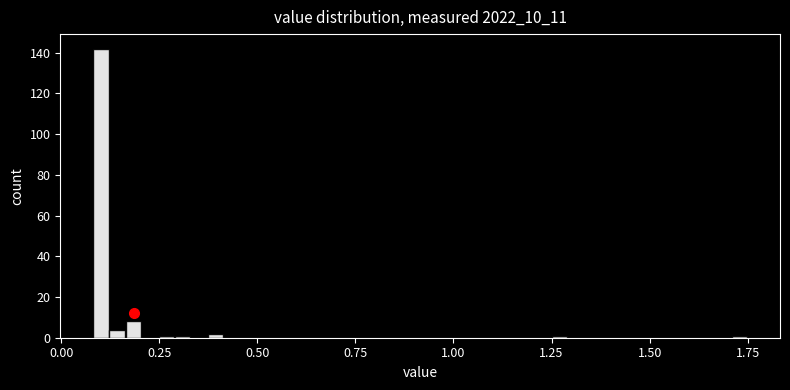

Read against the x-axis, roughly where is the centre of the tallest bar?

0.10